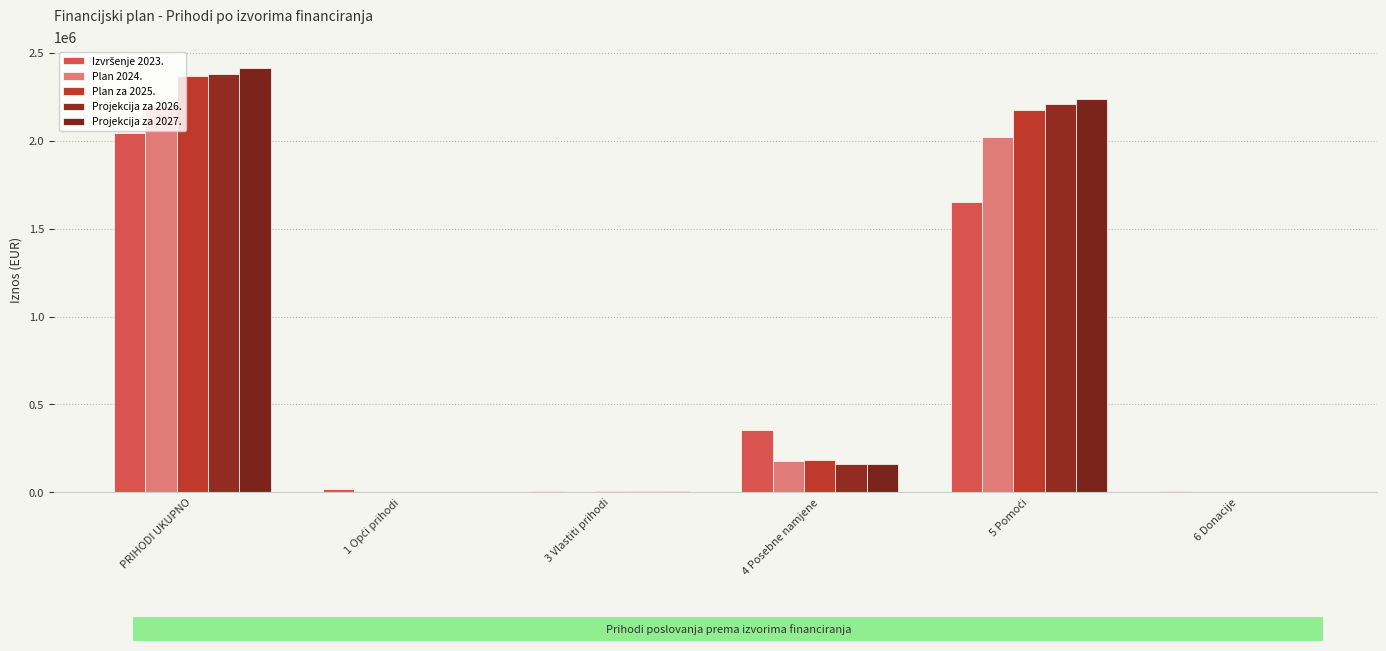

How many groups of bars are there?

6